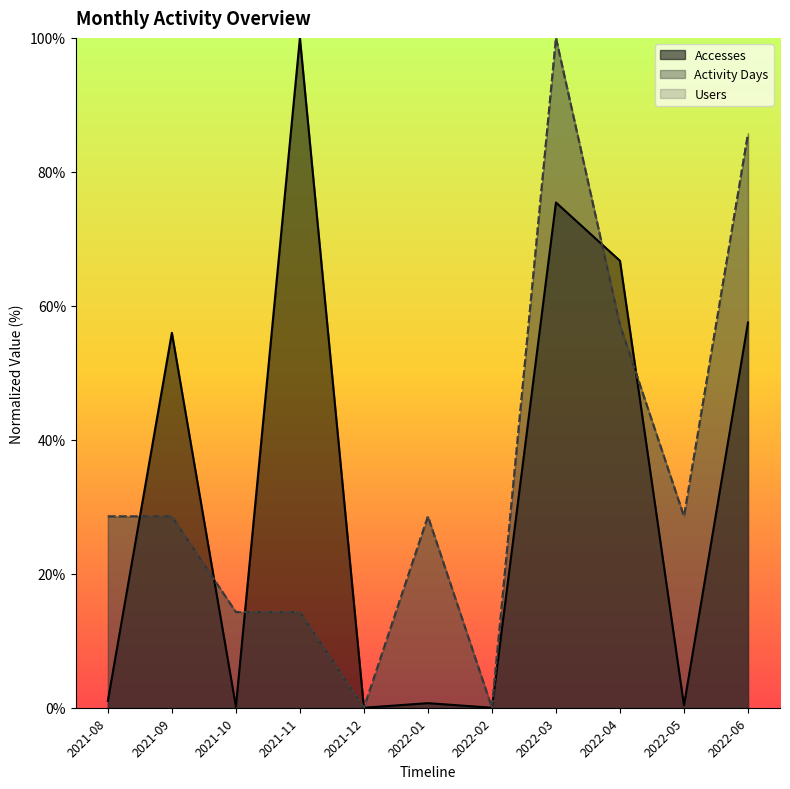

What is the difference between the Accesses values at 2021-11 and 2022-04?

33.3